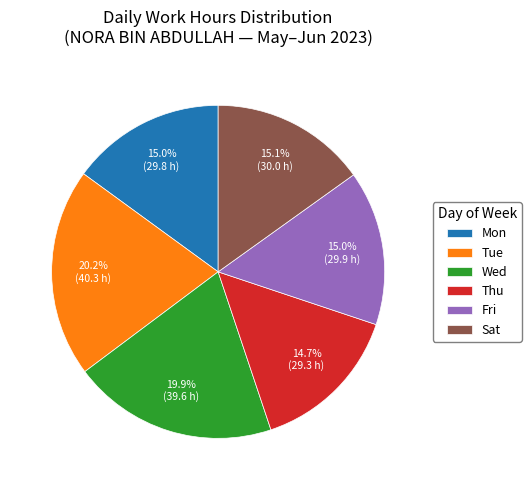

What is the ratio of the value at Thu to the value at Mon?

1.0